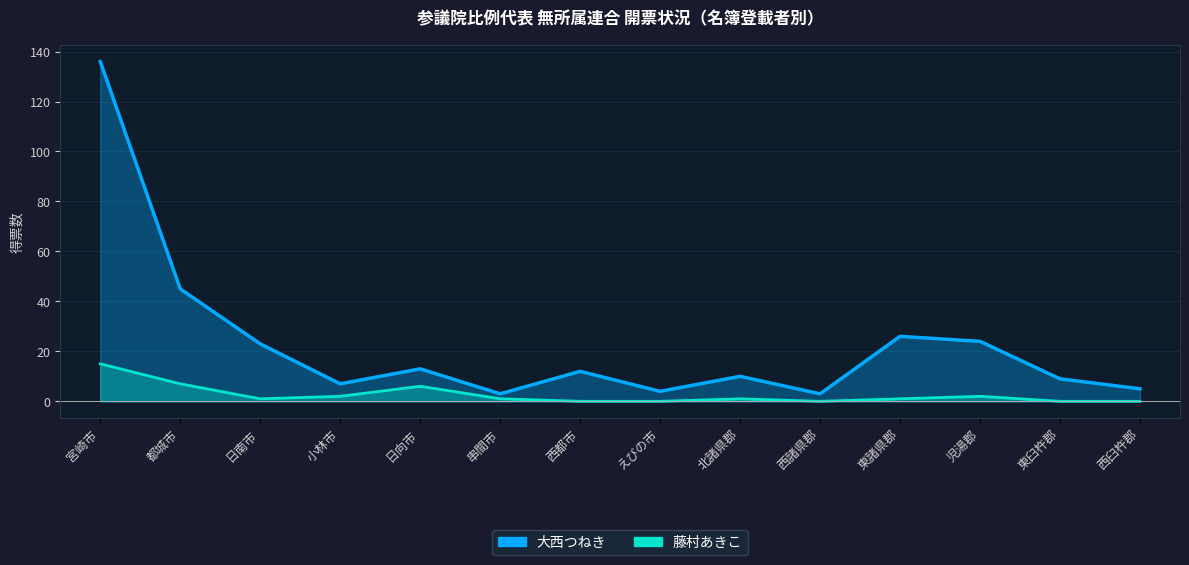

At which category does the chart reach its peak across all series?

宮崎市